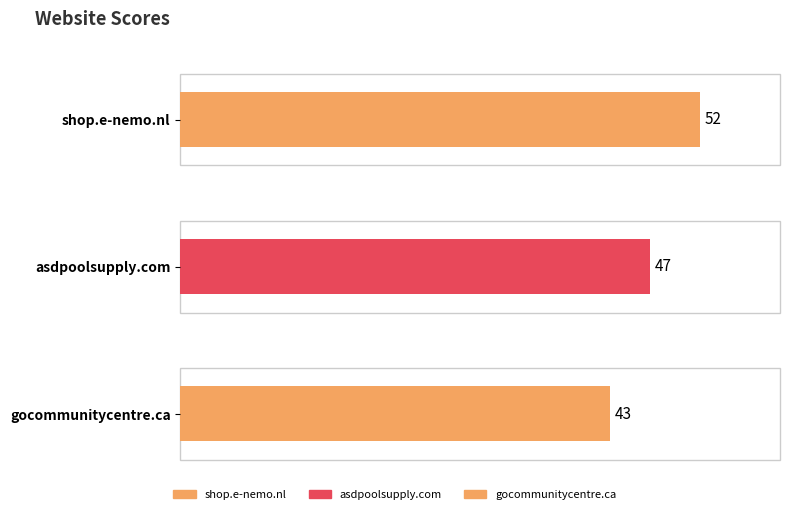

What is the average value?

47